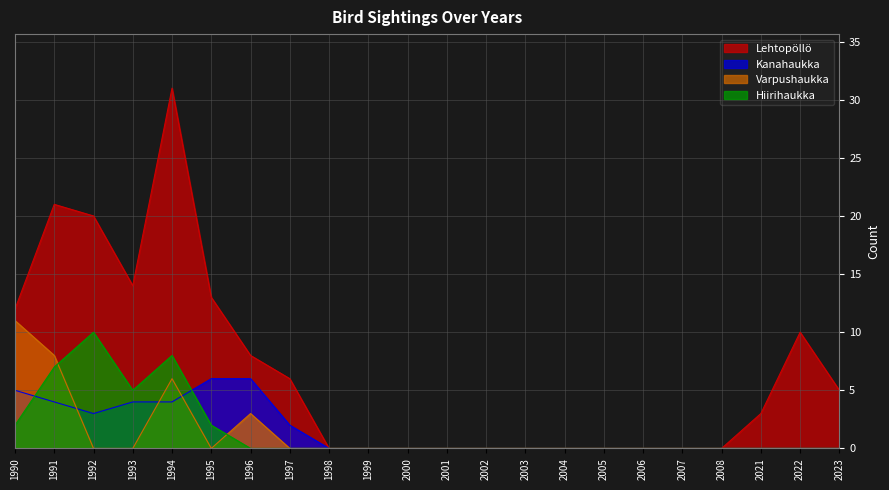

Is the value of Kanahaukka at 2005 greater than the value of Varpushaukka at 1999?

No